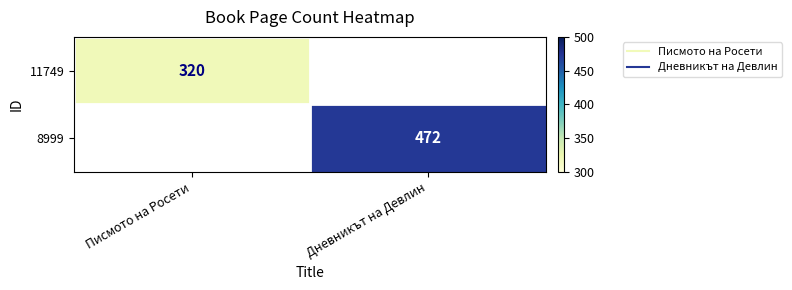

True or false: 8999 has a value of 168 at Писмото на Росети.

False